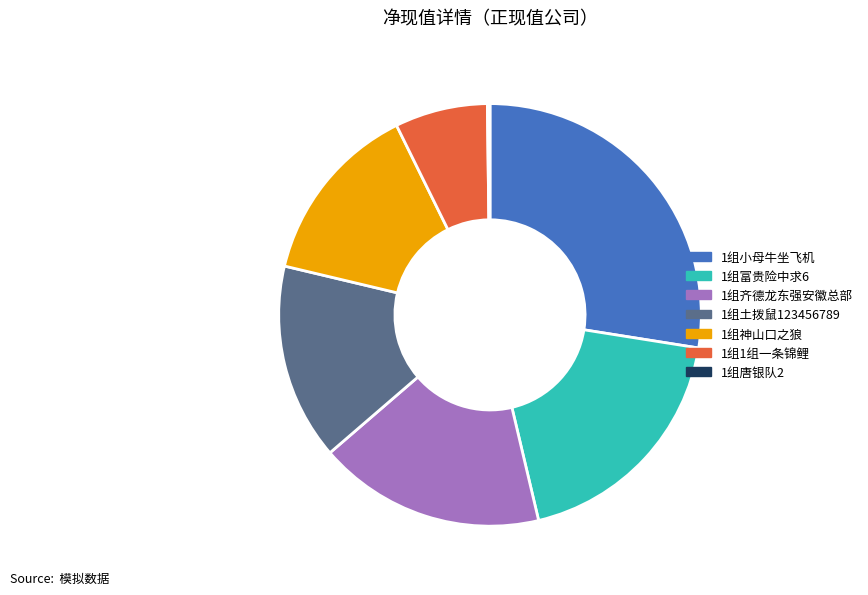

Between 1组小母牛坐飞机 and 1组富贵险中求6, which is larger?

1组小母牛坐飞机